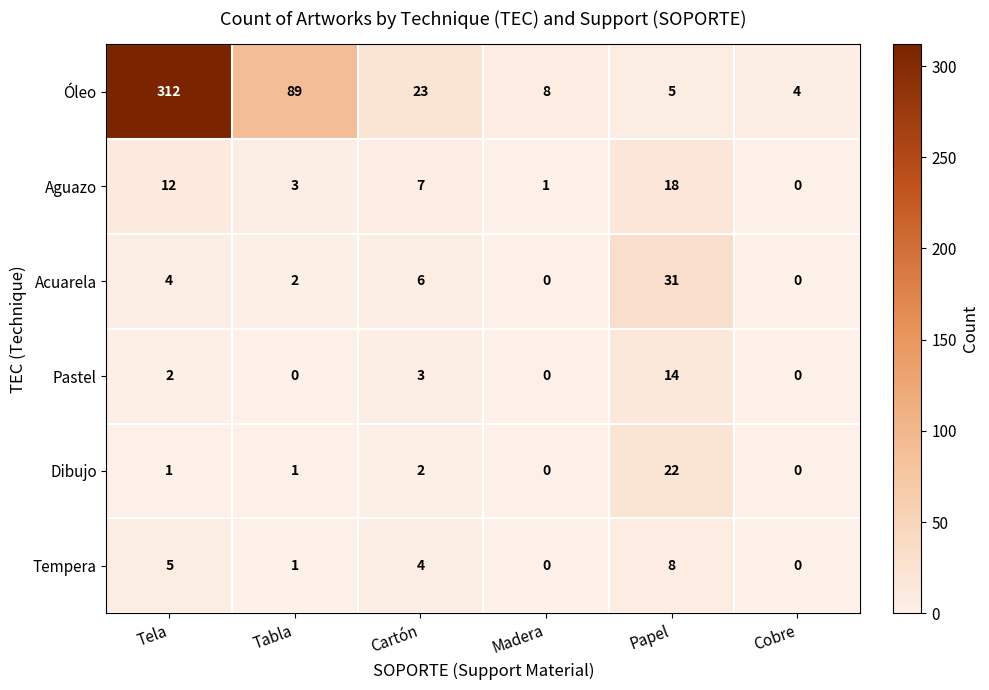

Where does the Óleo series first go above 23?

Tela